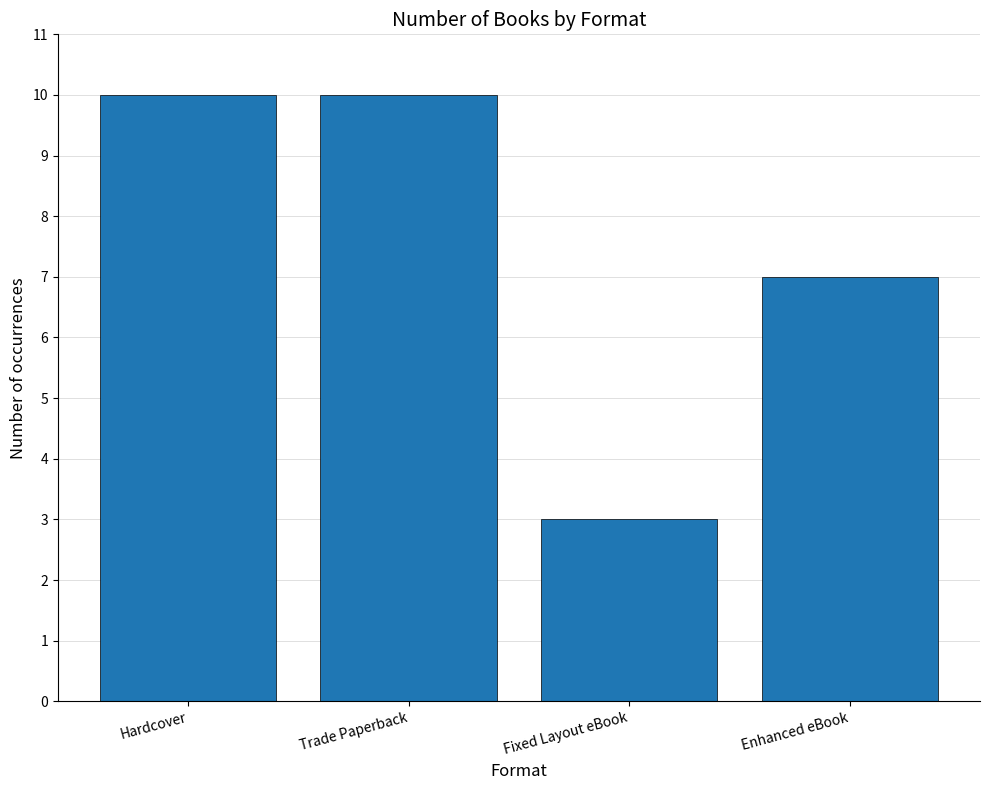

What is the sum of all values?

30